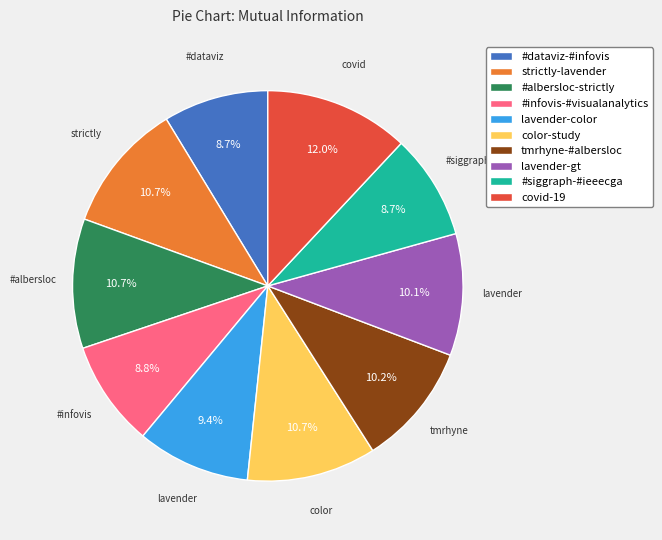

What percentage is the lavender-gt slice, to the nearest percent?

10%